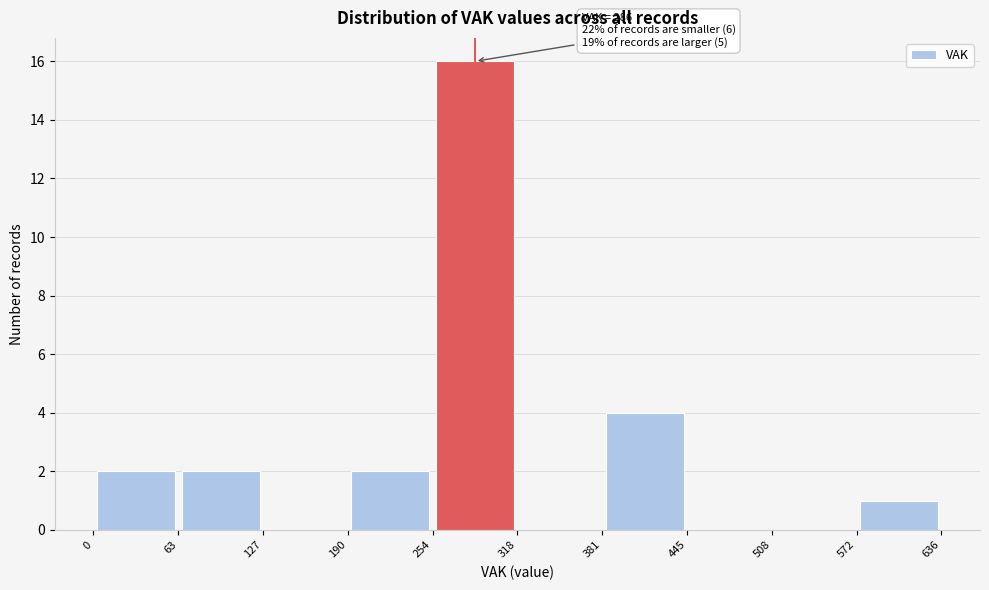

Which range on the x-axis has the tallest bar?

254 to 318